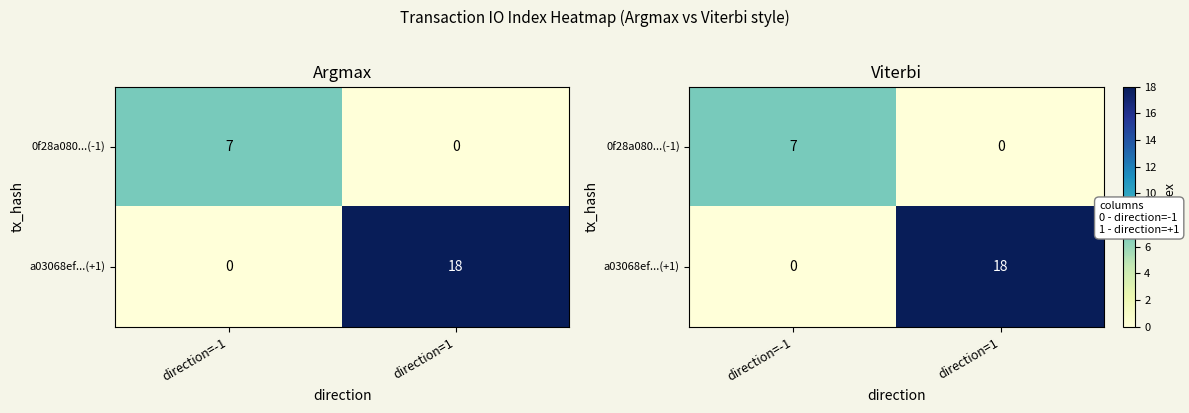

At which label is 0f28a080...(-1) closest to 3?

direction=1